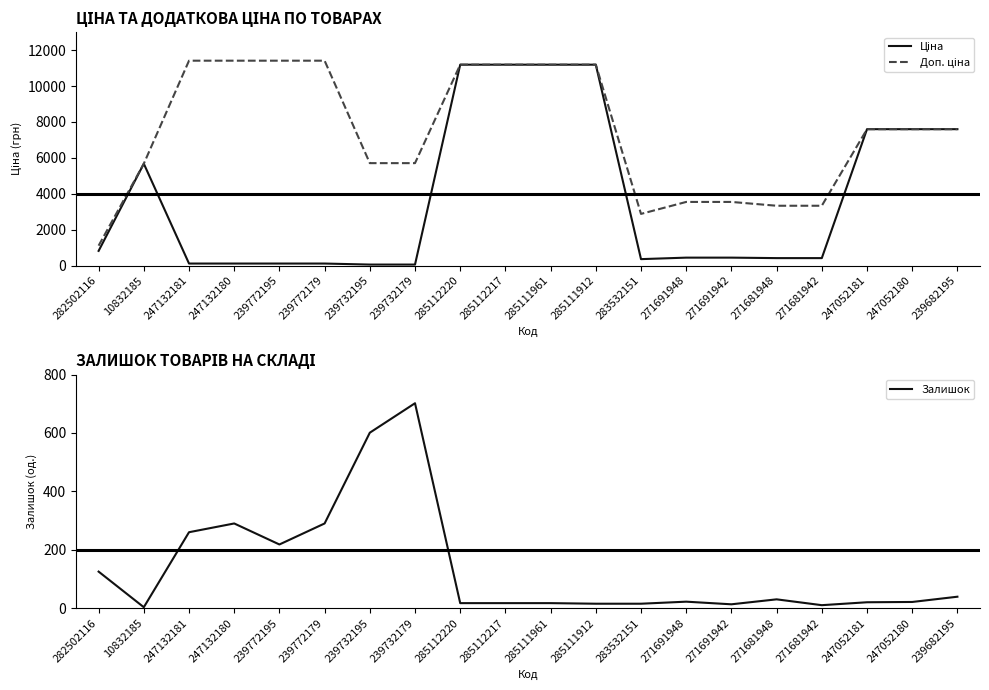

Reading left to right, what are all the values shown in this chart?

Ціна: 282502116=818.5	10832185=5673.8	247132181=114.1	247132180=114.1	239772195=114.1	239772179=114.1	239732195=57.0	239732179=57.0	285112220=11188.2	285112217=11188.2	285111961=11188.2	285111912=11188.2	283532151=359.9	271691948=443.1	271691942=443.1	271681948=416.6	271681942=416.6	247052181=7596.5	247052180=7596.5	239682195=7596.5
Доп. ціна: 282502116=1109.2	10832185=5673.8	247132181=11410.0	247132180=11410.0	239772195=11410.0	239772179=11410.0	239732195=5705.0	239732179=5705.0	285112220=11188.2	285112217=11188.2	285111961=11188.2	285111912=11188.2	283532151=2878.8	271691948=3545.0	271691942=3545.0	271681948=3332.5	271681942=3332.5	247052181=7596.5	247052180=7596.5	239682195=7596.5
Залишок: 282502116=125.0	10832185=3.0	247132181=260.0	247132180=290.0	239772195=218.0	239772179=290.0	239732195=601.0	239732179=702.0	285112220=17.0	285112217=17.0	285111961=17.0	285111912=15.0	283532151=15.0	271691948=22.0	271691942=13.0	271681948=30.0	271681942=10.0	247052181=20.0	247052180=21.0	239682195=39.0